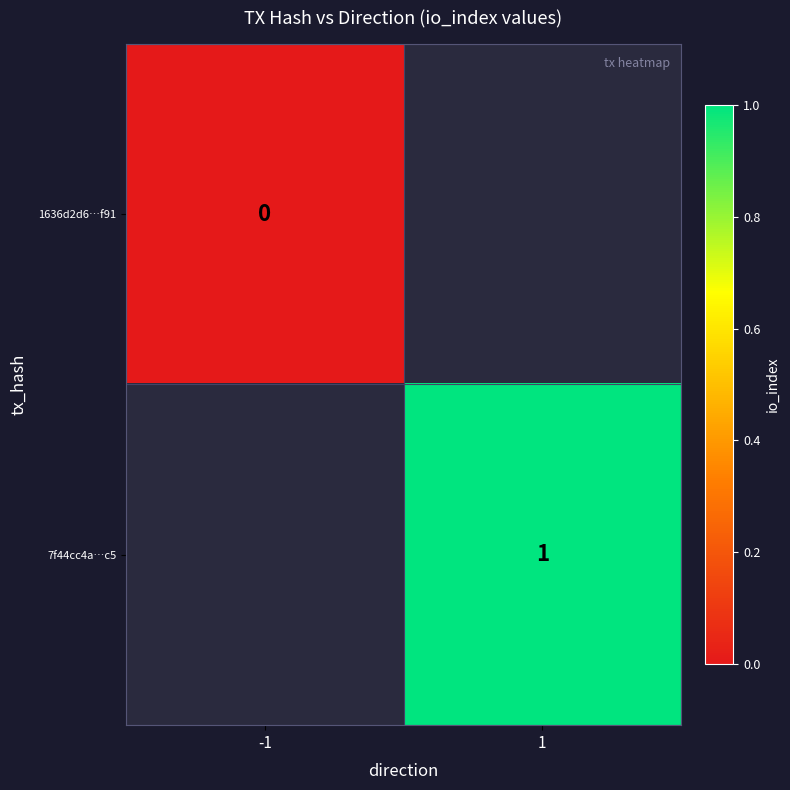

The value of 7f44cc4a…c5 at 1 is 0. True or false?

False